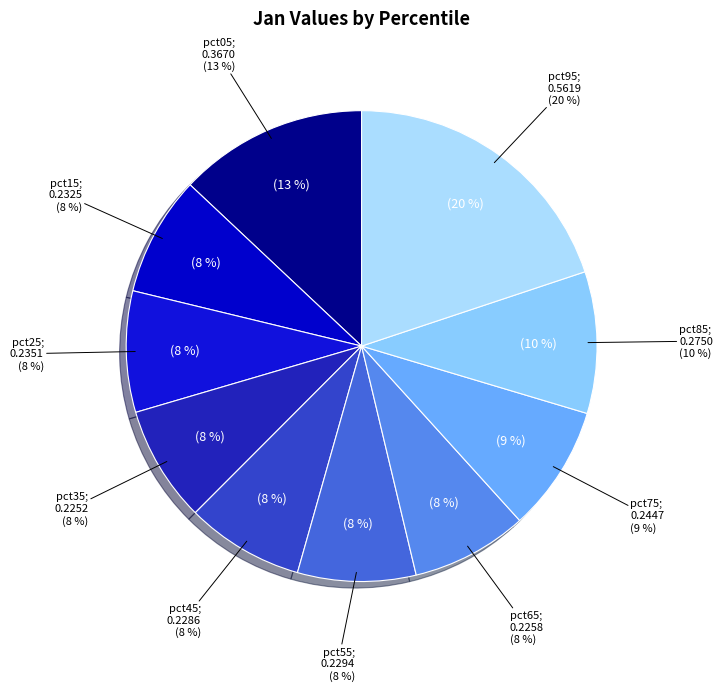

Rank the categories by value from highest to lowest.

pct95, pct05, pct85, pct75, pct25, pct15, pct55, pct45, pct65, pct35